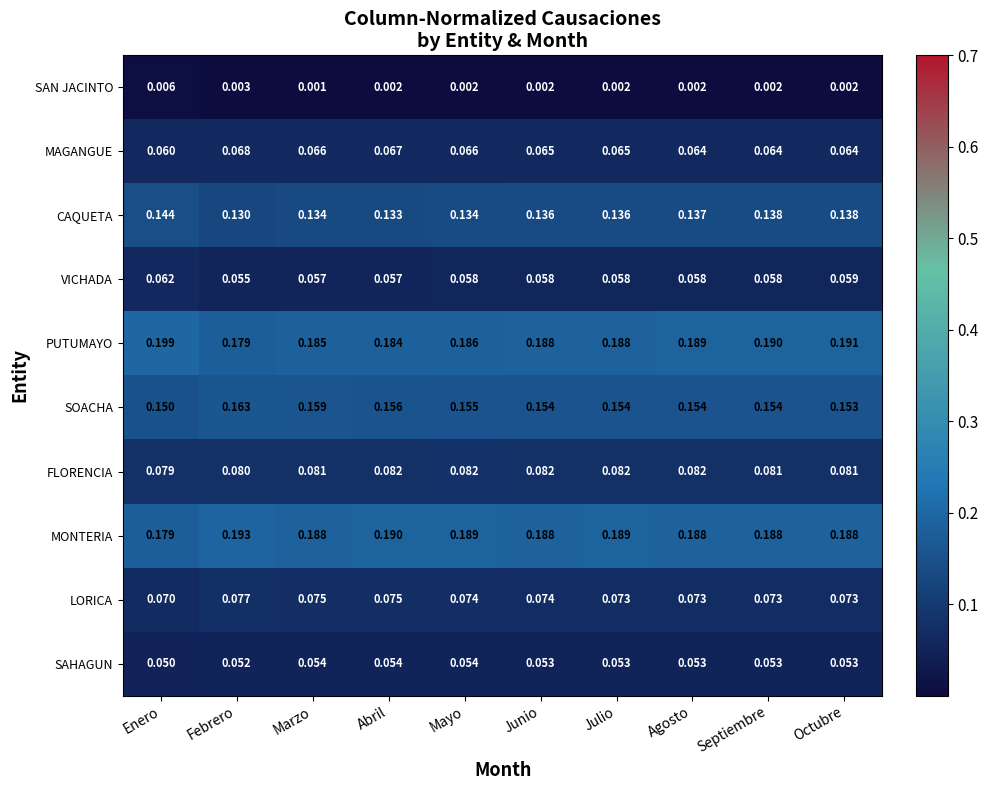

At which category does the chart reach its peak across all series?

Enero